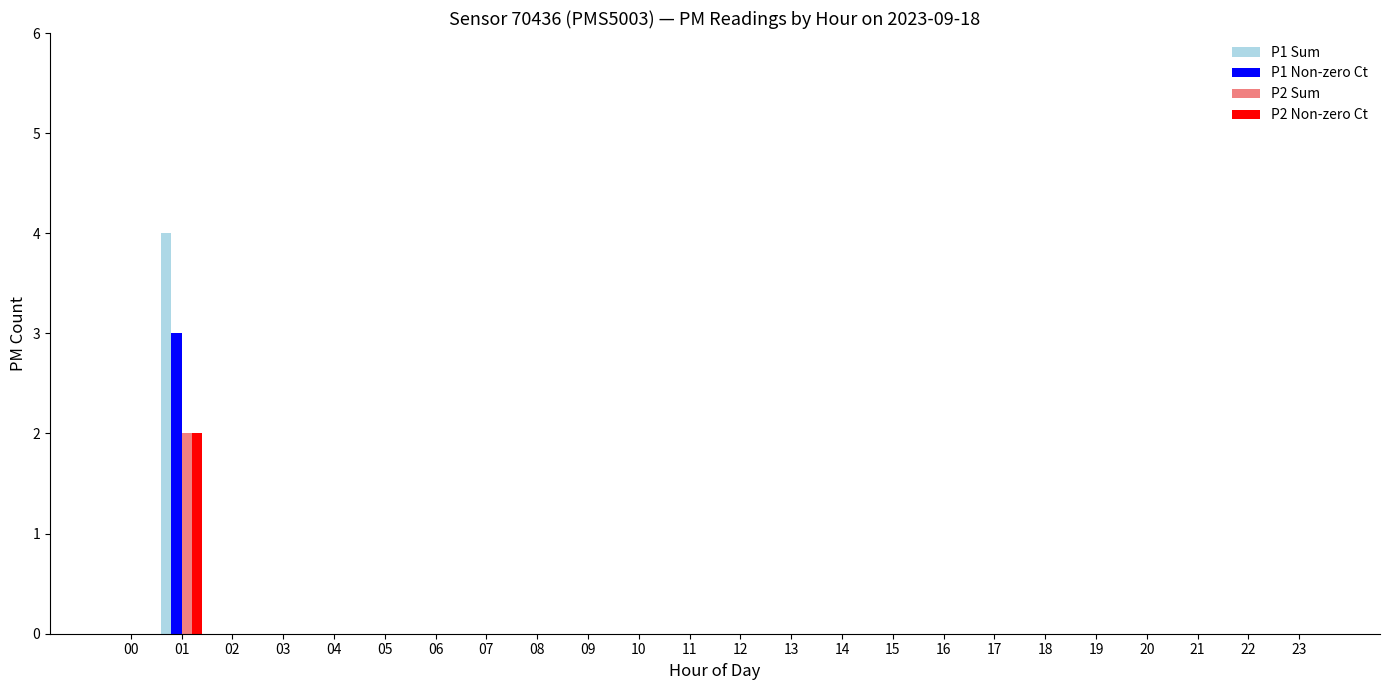

The value of P2 Sum at 18 is 1. True or false?

False